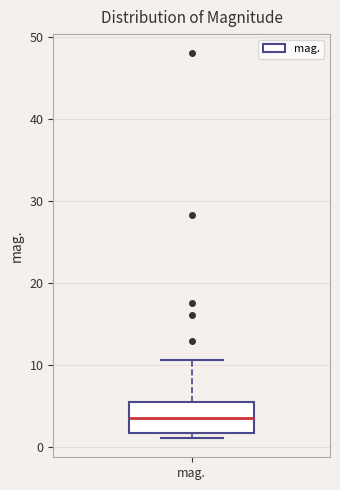

Read this box plot against the y-axis: the position of the median line, the range covered by the box, and the ends of both whiskers. The values are not printed on the chart, so give them approximately, as read against the axis.

median 4, box 2 to 5, whiskers 1 to 11